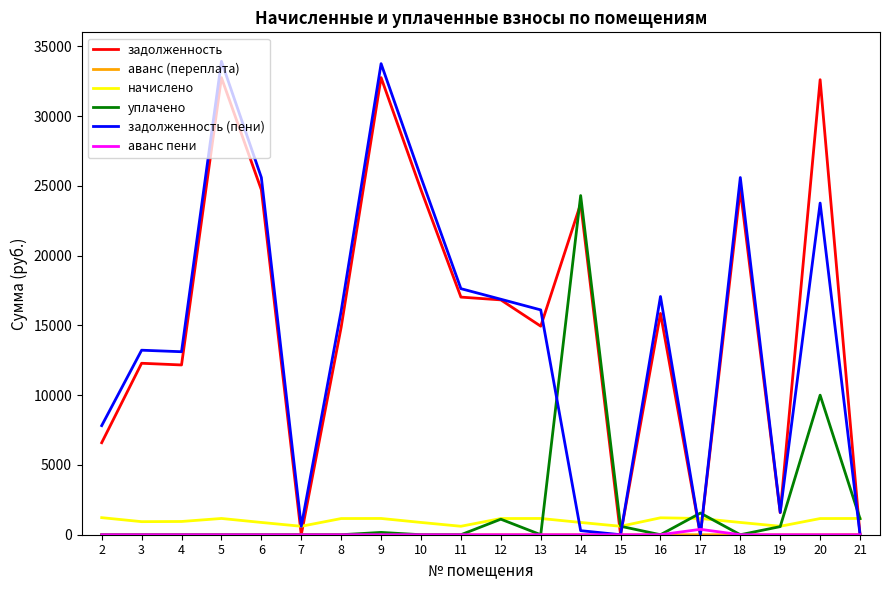

Is the value of задолженность at 10 greater than the value of аванс пени at 11?

Yes